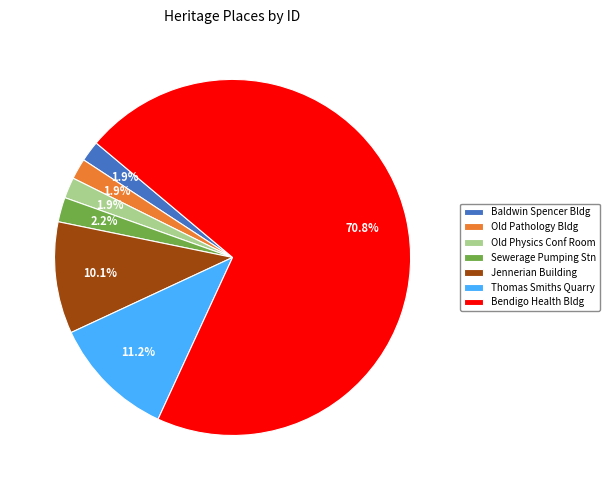

Which category has the biggest portion of the pie?

Bendigo Health Bldg